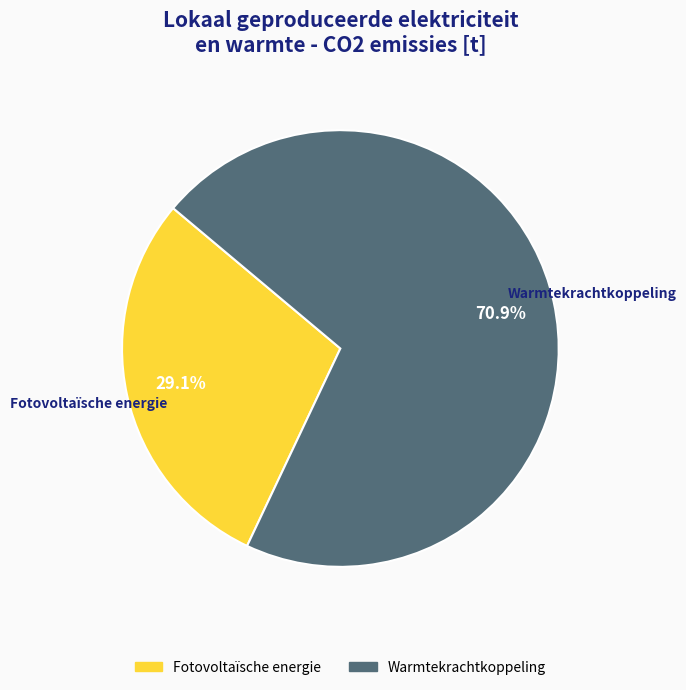

Is there a majority slice in this chart?

Yes